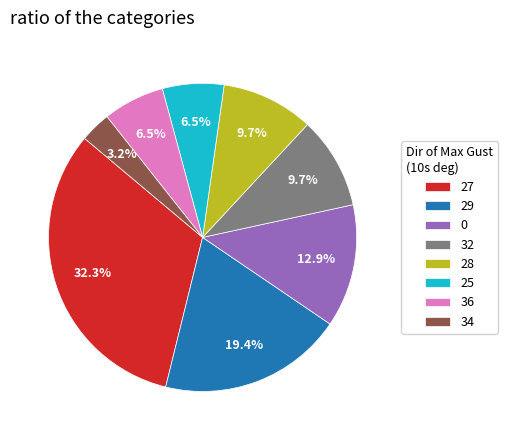

To the nearest percent, what is the difference between the largest and smallest slice percentages?

29%